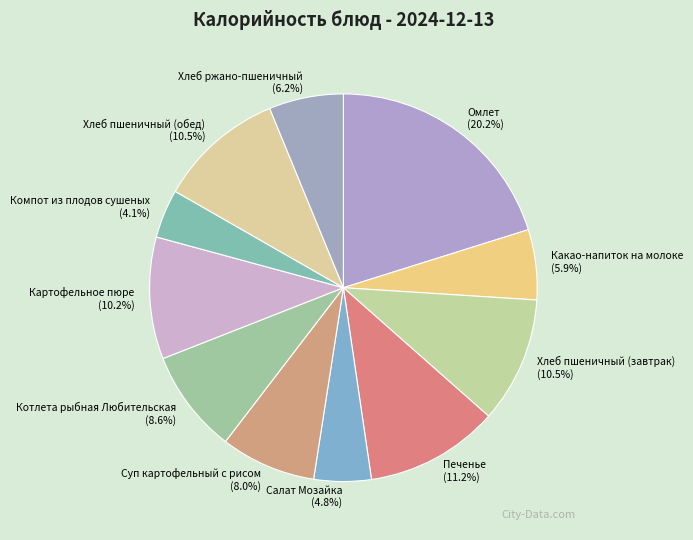

Does Хлеб пшеничный (завтрак) account for over 50% of the chart?

No